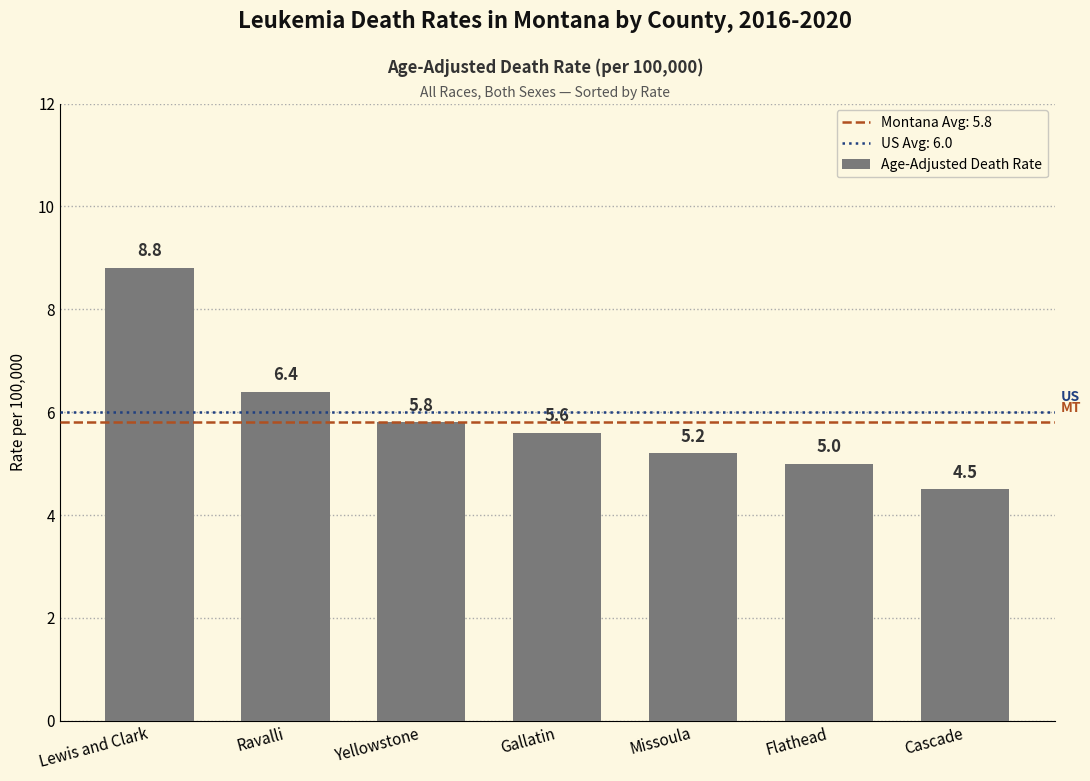

Reading left to right, extract all data points from this chart.

Lewis and Clark=8.8	Ravalli=6.4	Yellowstone=5.8	Gallatin=5.6	Missoula=5.2	Flathead=5.0	Cascade=4.5